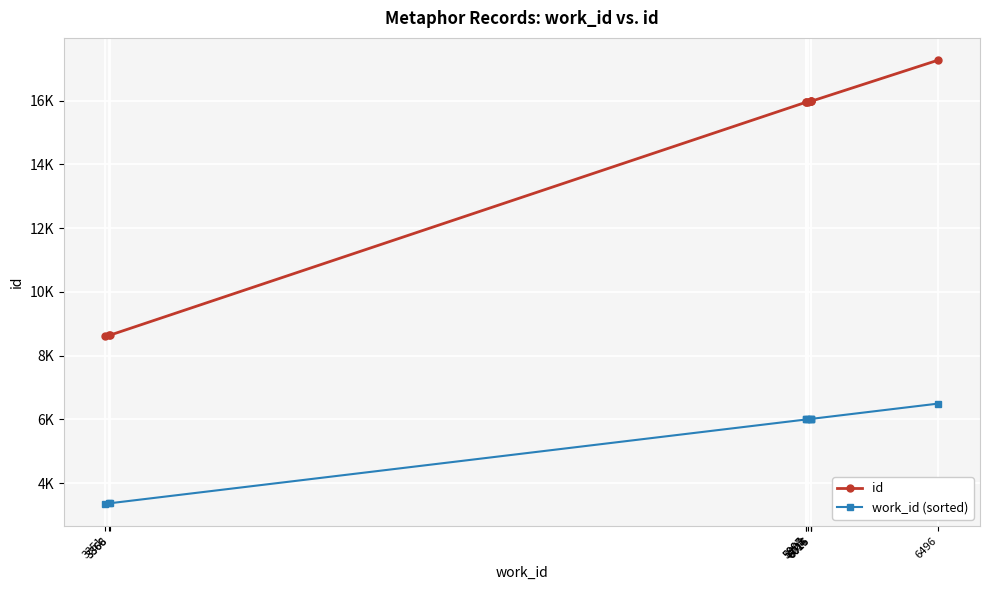

Rank the series at 5998 from highest to lowest value.

id, work_id (sorted)